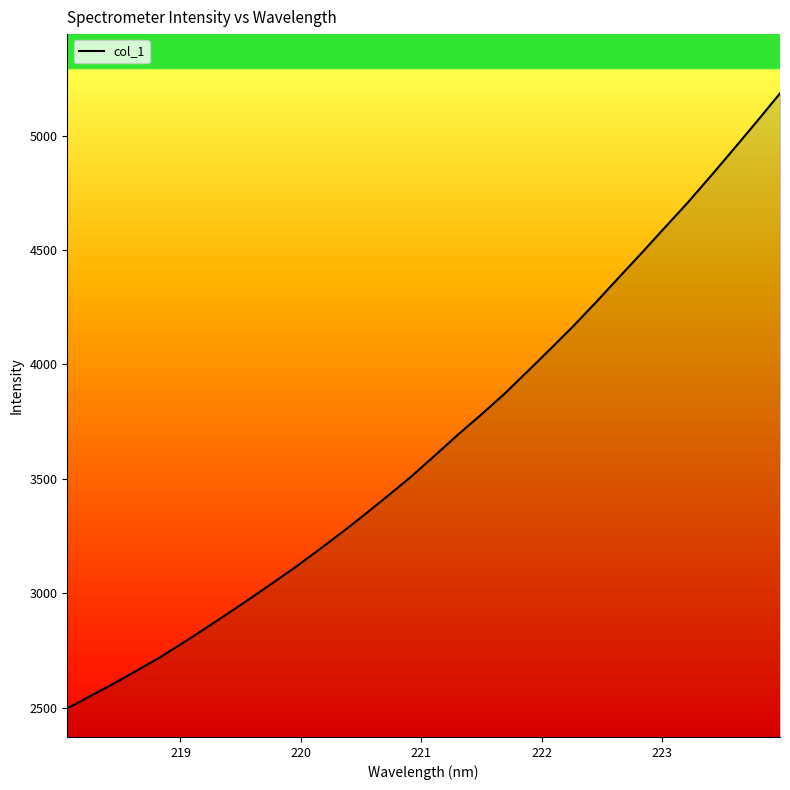

How many series are shown in this chart?

1